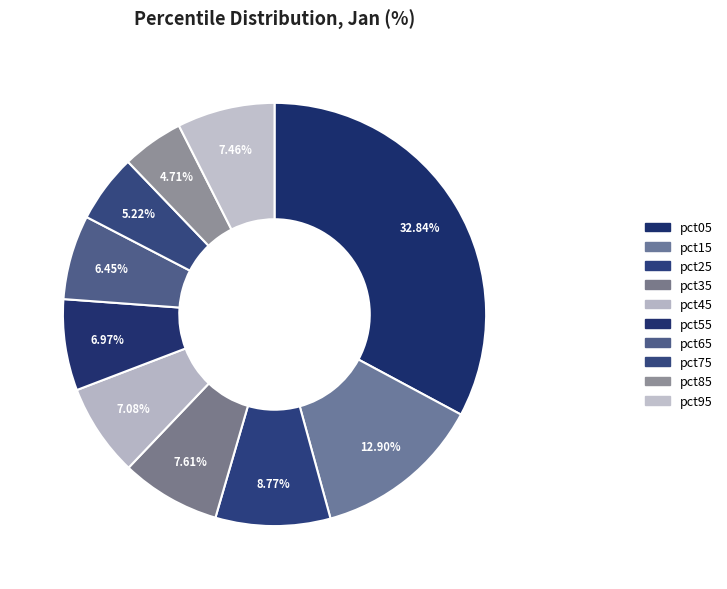

Which slice is the smallest?

pct85